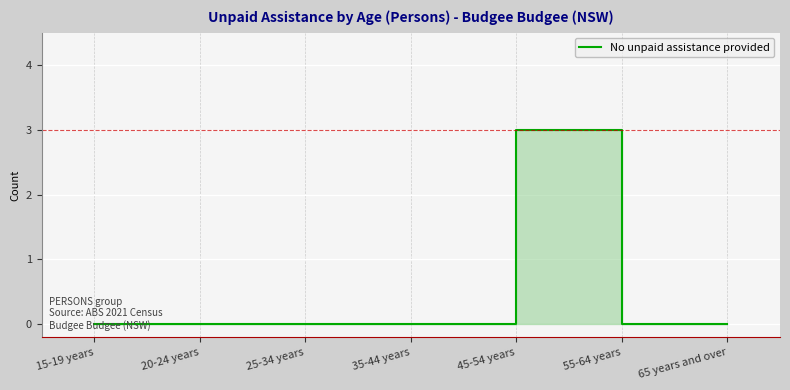

Which category has the lowest value across all series?

15-19 years